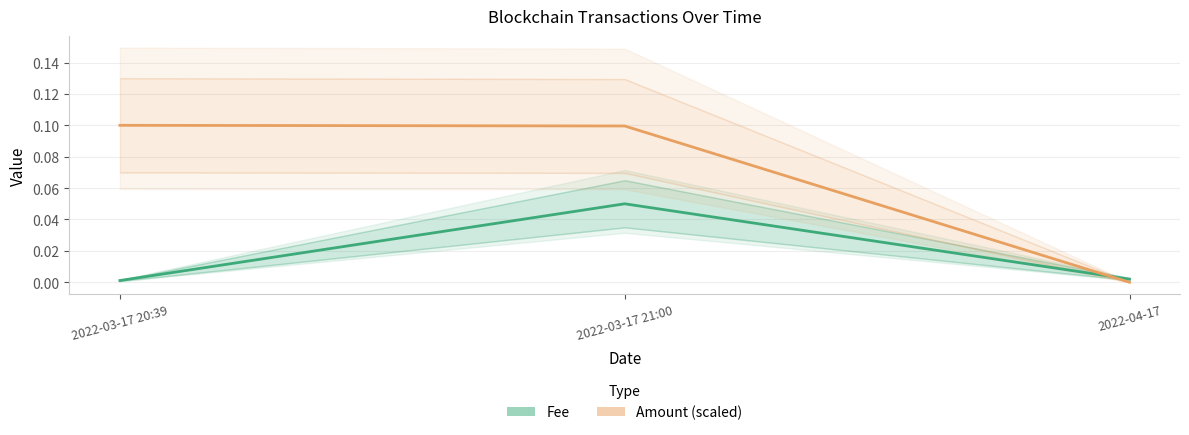

Between 2022-03-17 21:00 and 2022-03-17 20:39, which is larger?

2022-03-17 21:00